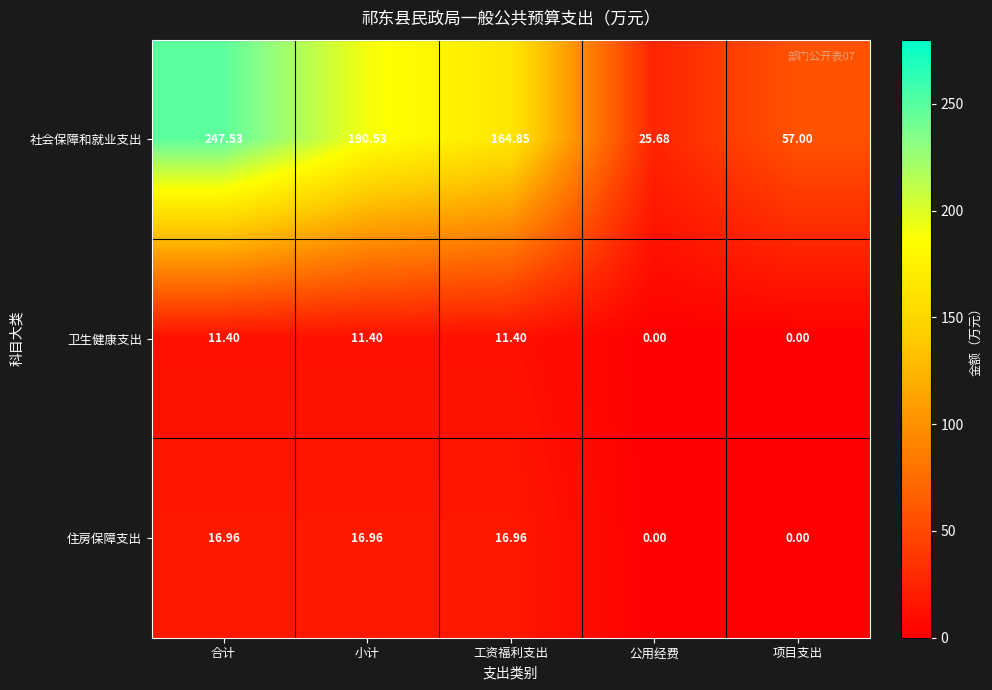

At which label does 社会保障和就业支出 first exceed 164?

合计